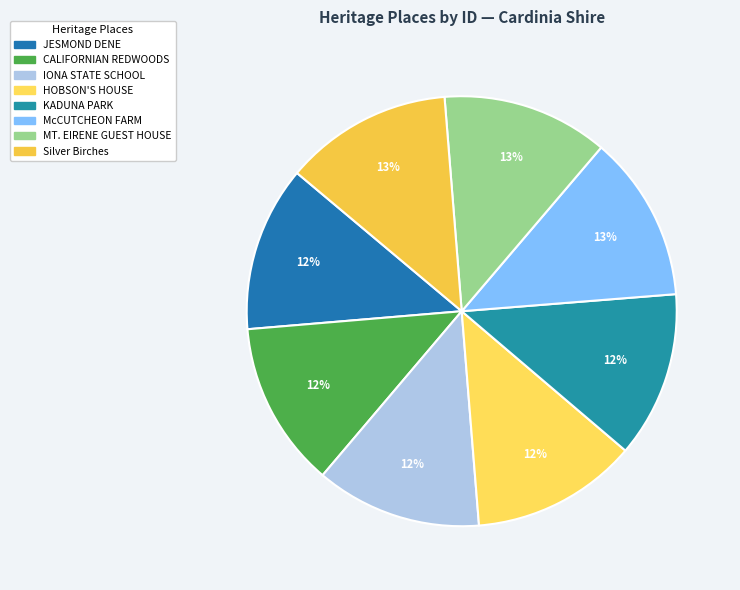

To the nearest percent, what is the average slice percentage?

12%